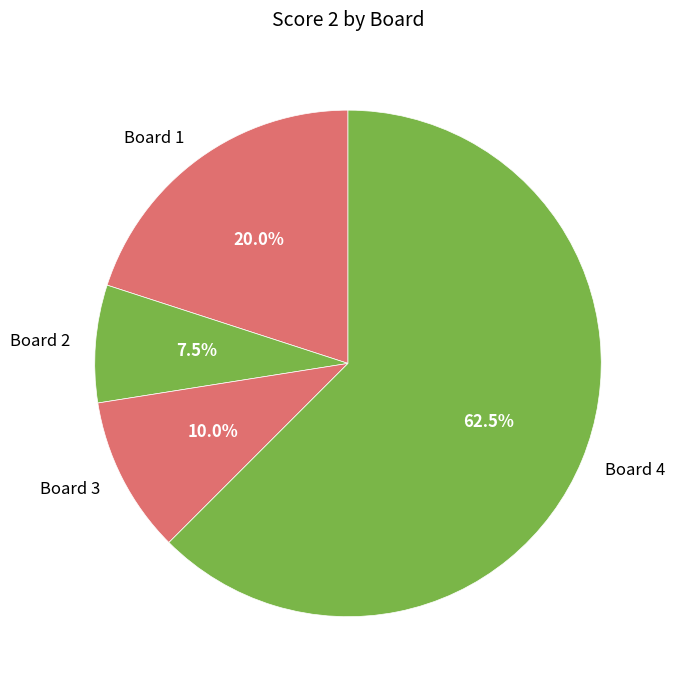

Which slice is the largest?

Board 4